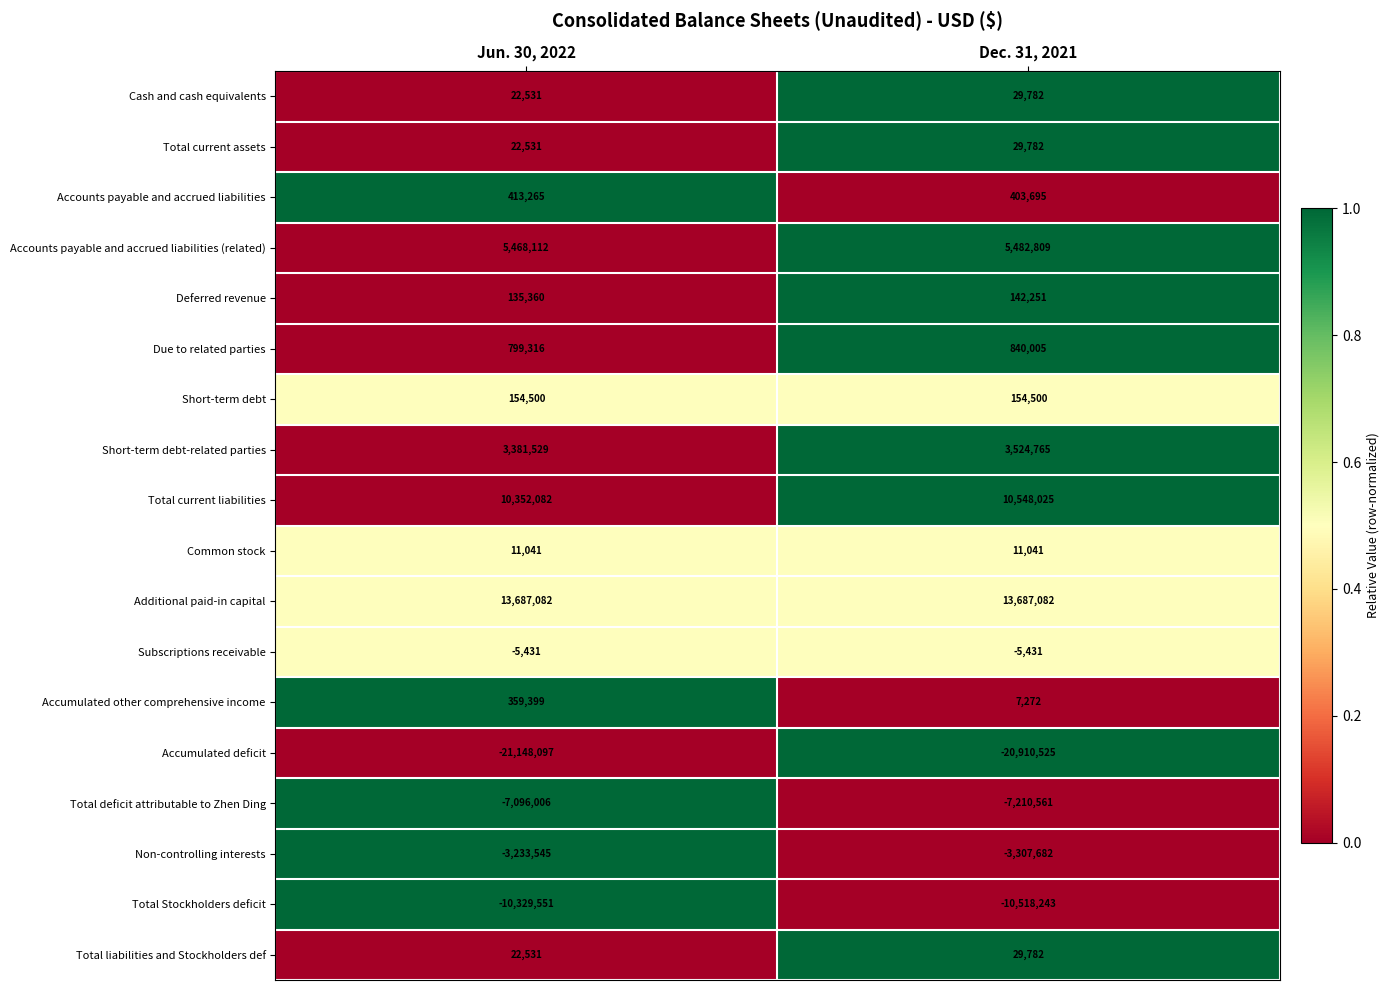

Between Jun. 30, 2022 and Dec. 31, 2021, which series saw the biggest shift?

Accumulated other comprehensive income